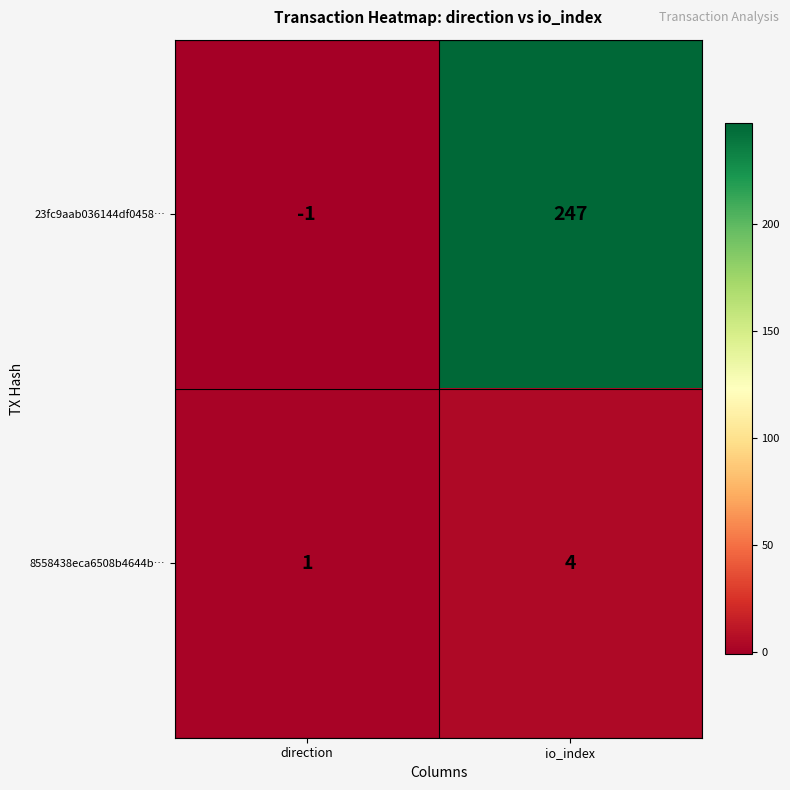

What is the sum of all 23fc9aab036144df0458… values?

246